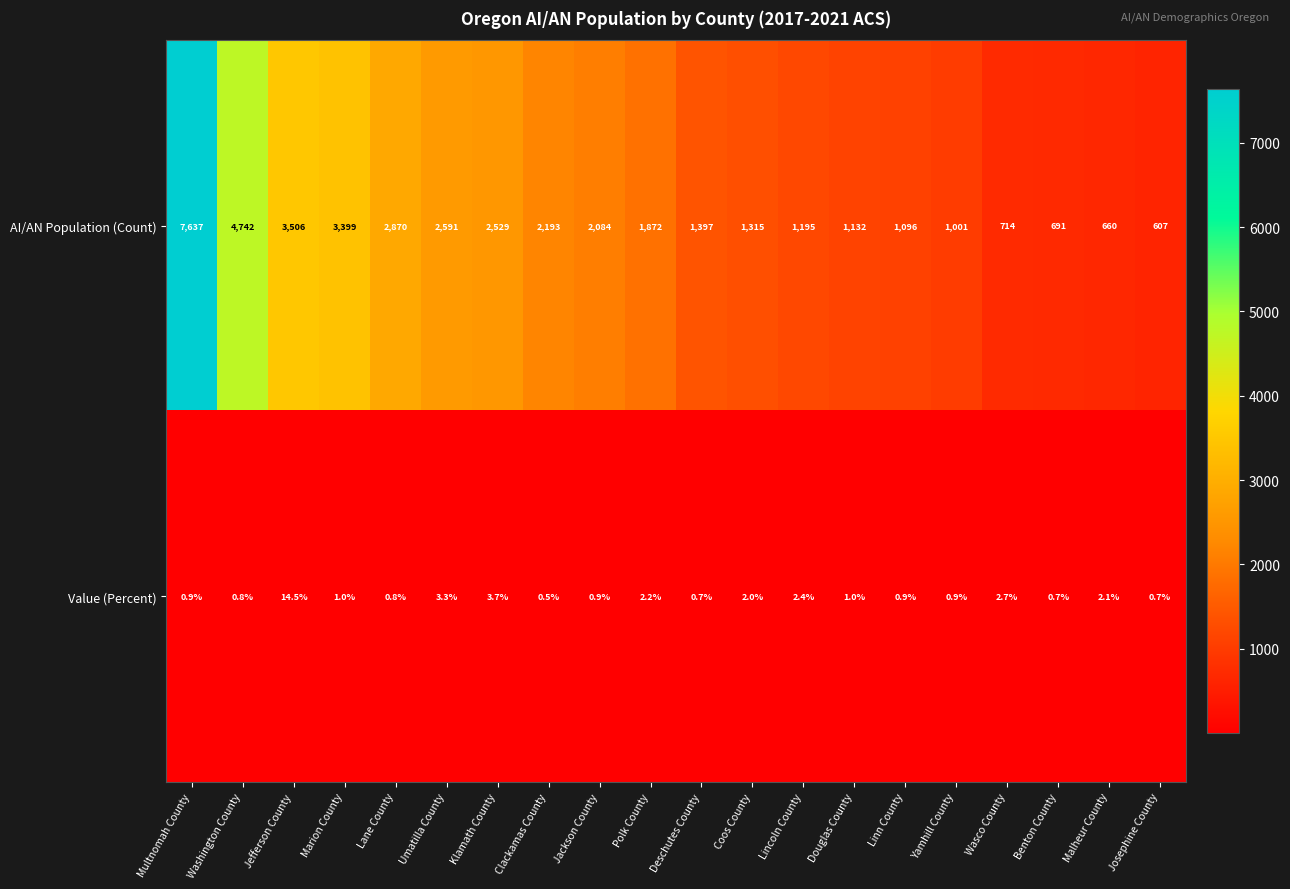

What is the maximum value shown in the chart?

7637.0